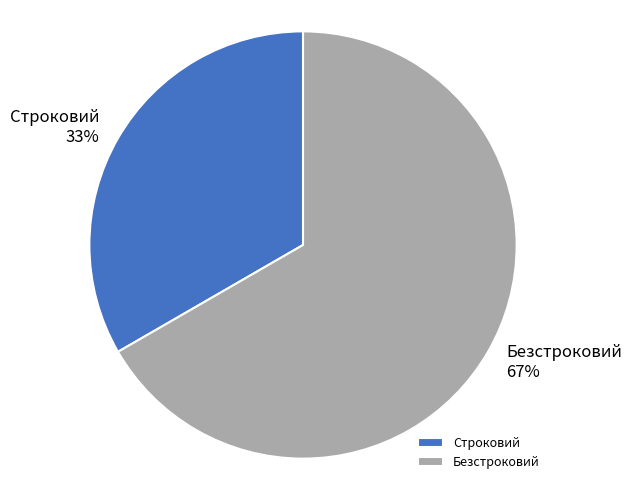

What percentage is the Строковий slice, to the nearest percent?

33%